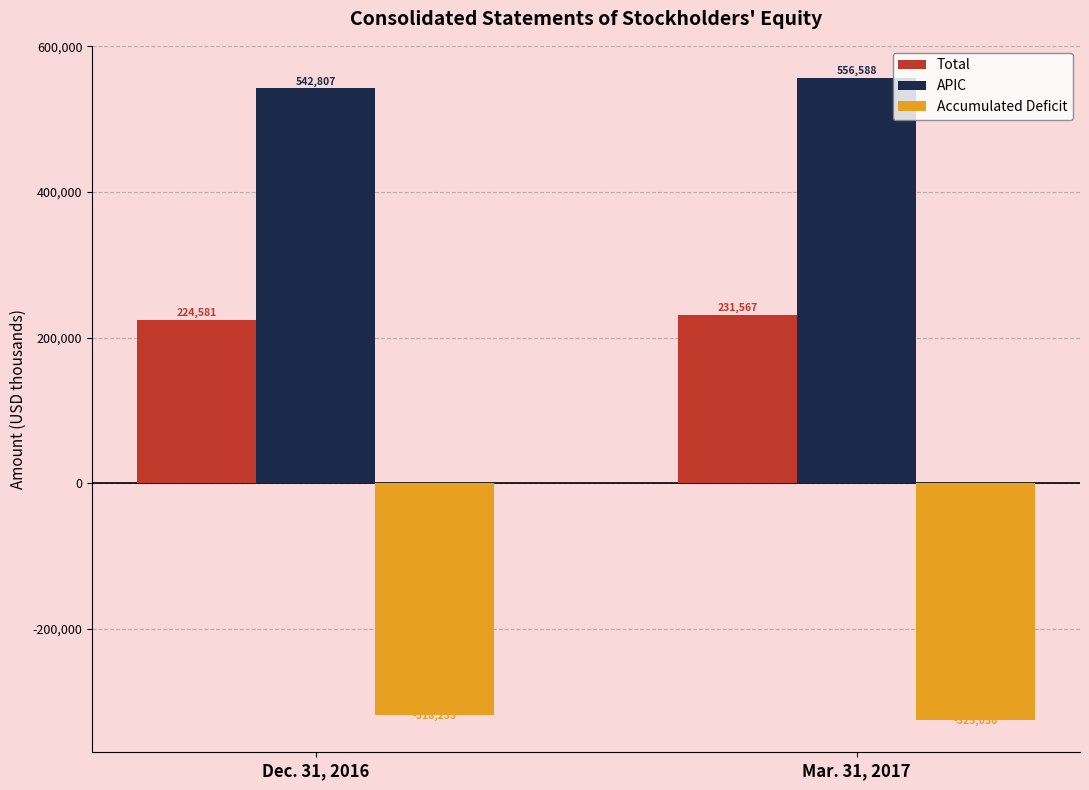

How many groups of bars are there?

2